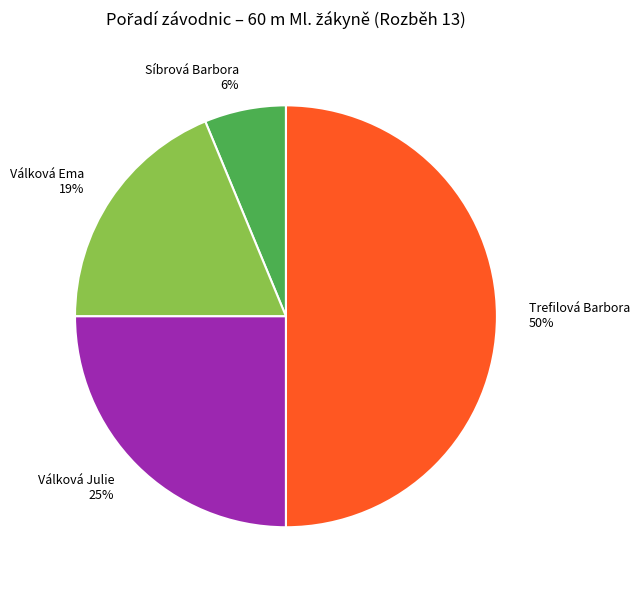

Does Síbrová Barbora account for over 50% of the chart?

No